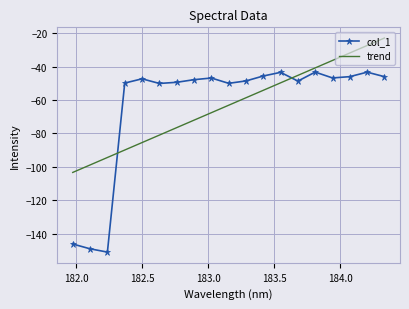

Which series ends up on top after the final intersection of col_1 and trend?

trend